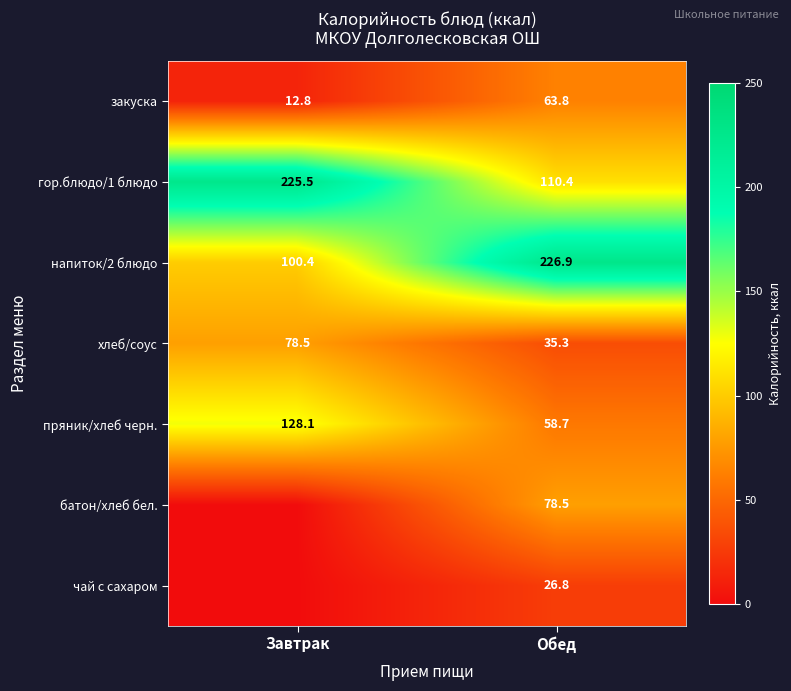

Is it true that гор.блюдо/1 блюдо equals 126.5 at Завтрак?

False